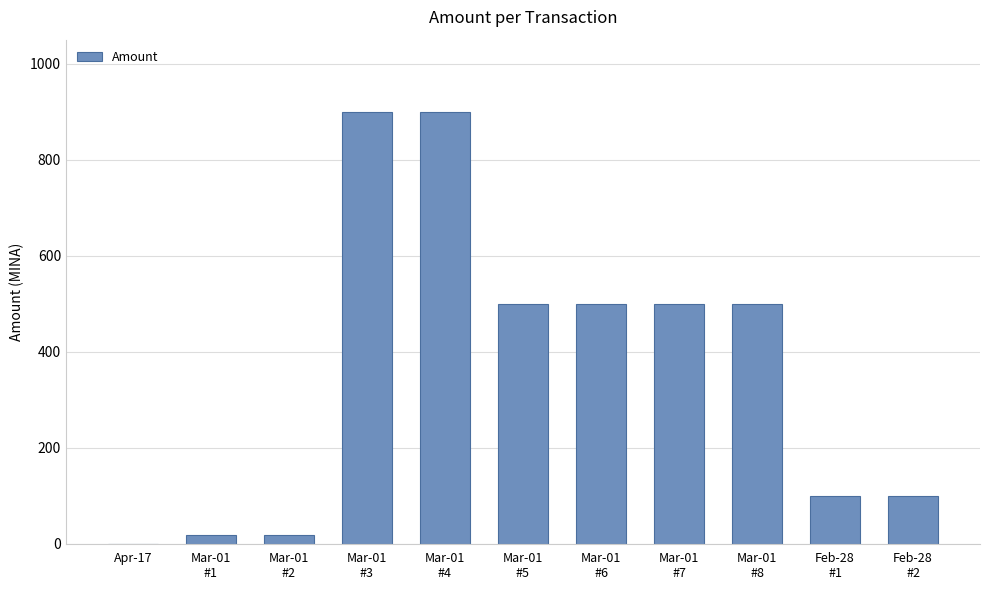

True or false: the data shows 900.0 at Mar-01
#3.

True